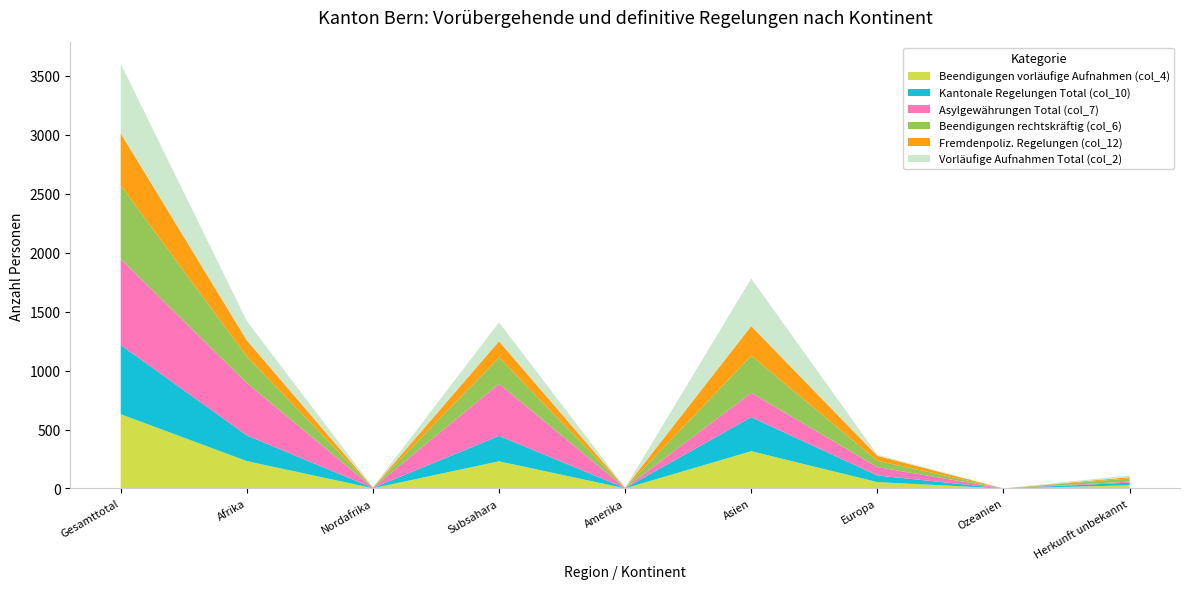

Reading left to right, what are all the values shown in this chart?

Beendigungen vorläufige Aufnahmen (col_4): Gesamttotal=630	Afrika=232	Nordafrika=2	Subsahara=230	Amerika=1	Asien=316	Europa=54	Ozeanien=0	Herkunft unbekannt=27
Kantonale Regelungen Total (col_10): Gesamttotal=587	Afrika=218	Nordafrika=2	Subsahara=216	Amerika=2	Asien=289	Europa=56	Ozeanien=0	Herkunft unbekannt=22
Asylgewährungen Total (col_7): Gesamttotal=731	Afrika=444	Nordafrika=2	Subsahara=442	Amerika=1	Asien=206	Europa=71	Ozeanien=0	Herkunft unbekannt=9
Beendigungen rechtskräftig (col_6): Gesamttotal=623	Afrika=225	Nordafrika=2	Subsahara=223	Amerika=1	Asien=316	Europa=54	Ozeanien=0	Herkunft unbekannt=27
Fremdenpoliz. Regelungen (col_12): Gesamttotal=443	Afrika=138	Nordafrika=0	Subsahara=138	Amerika=1	Asien=251	Europa=42	Ozeanien=0	Herkunft unbekannt=11
Vorläufige Aufnahmen Total (col_2): Gesamttotal=590	Afrika=163	Nordafrika=3	Subsahara=160	Amerika=0	Asien=403	Europa=9	Ozeanien=0	Herkunft unbekannt=15